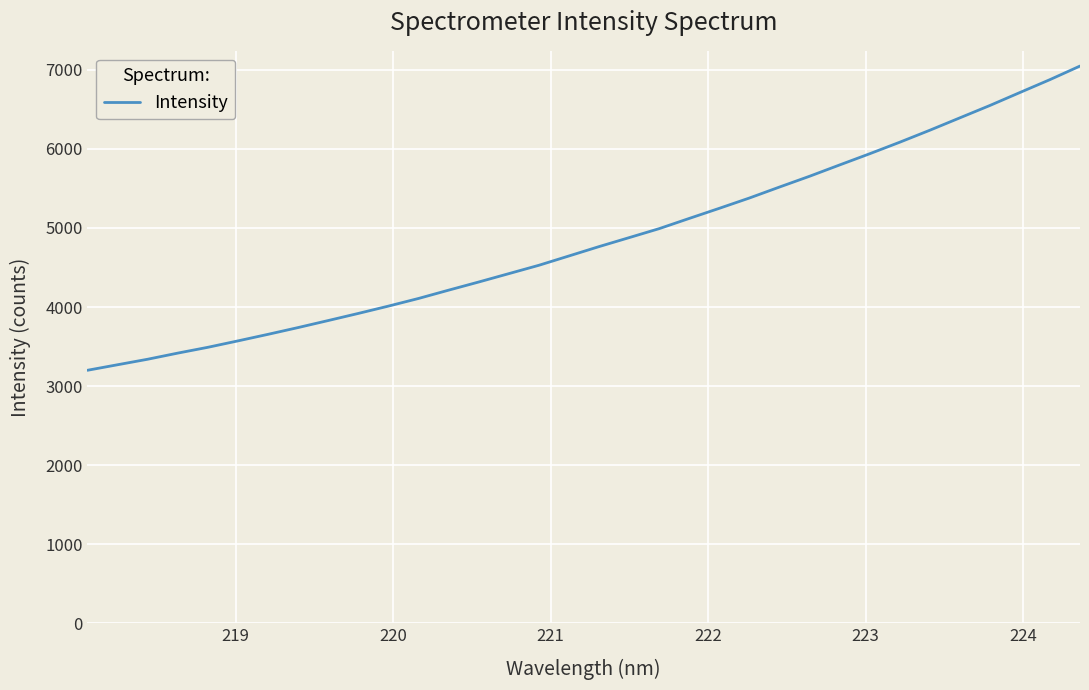

What is the minimum value shown in the chart?

3199.2